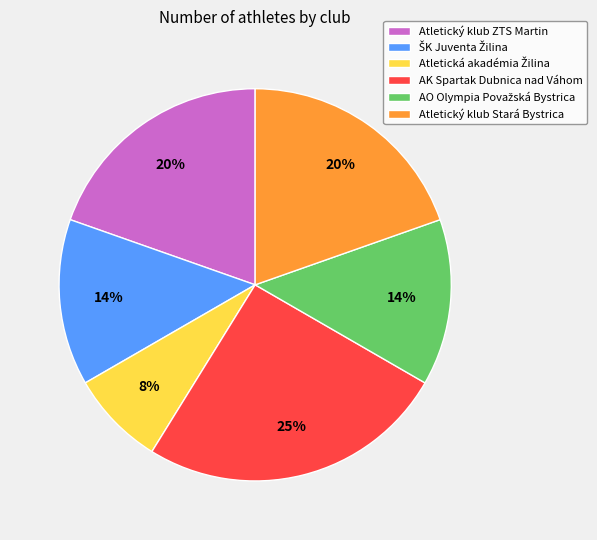

What is the largest slice in the pie chart?

AK Spartak Dubnica nad Váhom